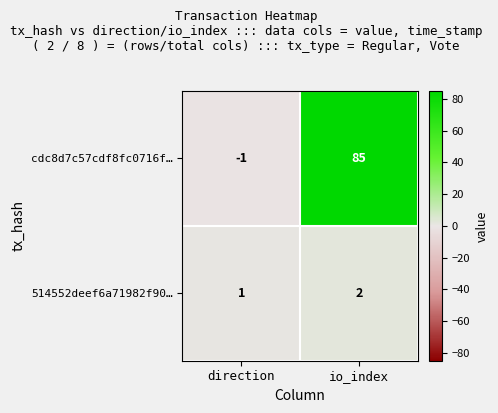

Between direction and io_index, which series saw the biggest shift?

cdc8d7c57cdf8fc0716f…